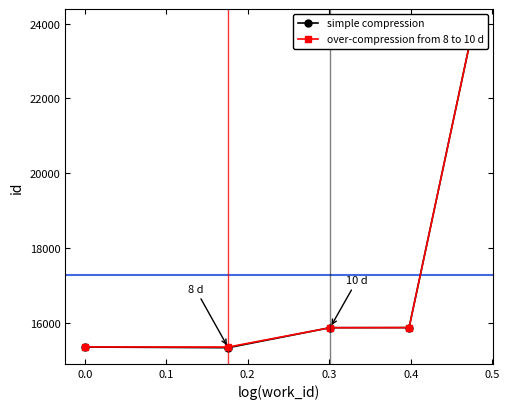

What are all the series names shown in the legend?

simple compression, over-compression from 8 to 10 d